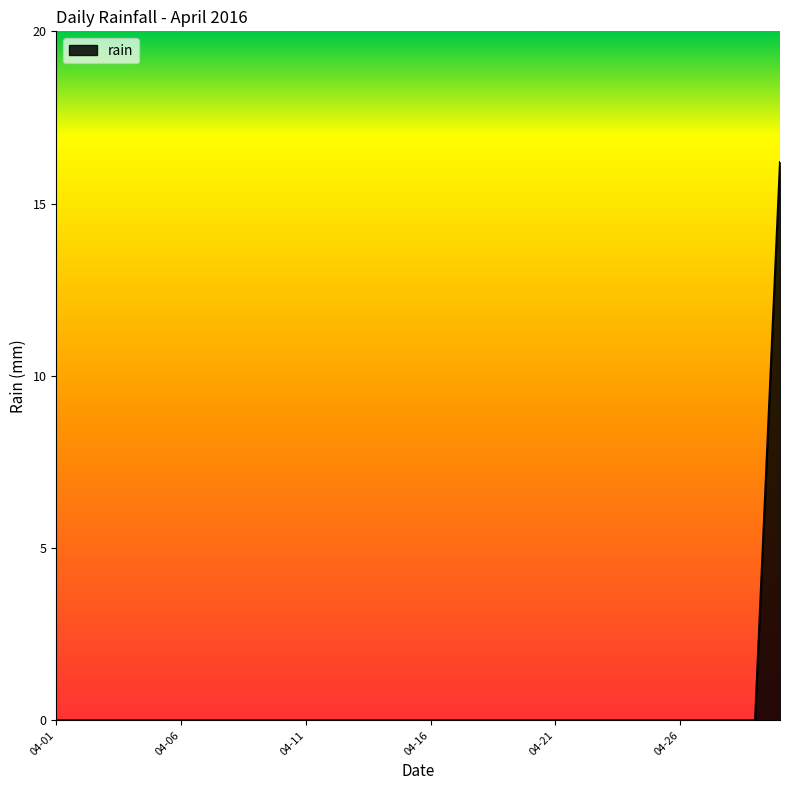

Reading left to right, what are all the values shown in this chart?

0.0	0.0	0.0	0.0	0.0	0.0	0.0	0.0	0.0	0.0	0.0	0.0	0.0	0.0	0.0	0.0	0.0	0.0	0.0	0.0	0.0	0.0	0.0	0.0	0.0	0.0	0.0	0.0	0.0	16.2